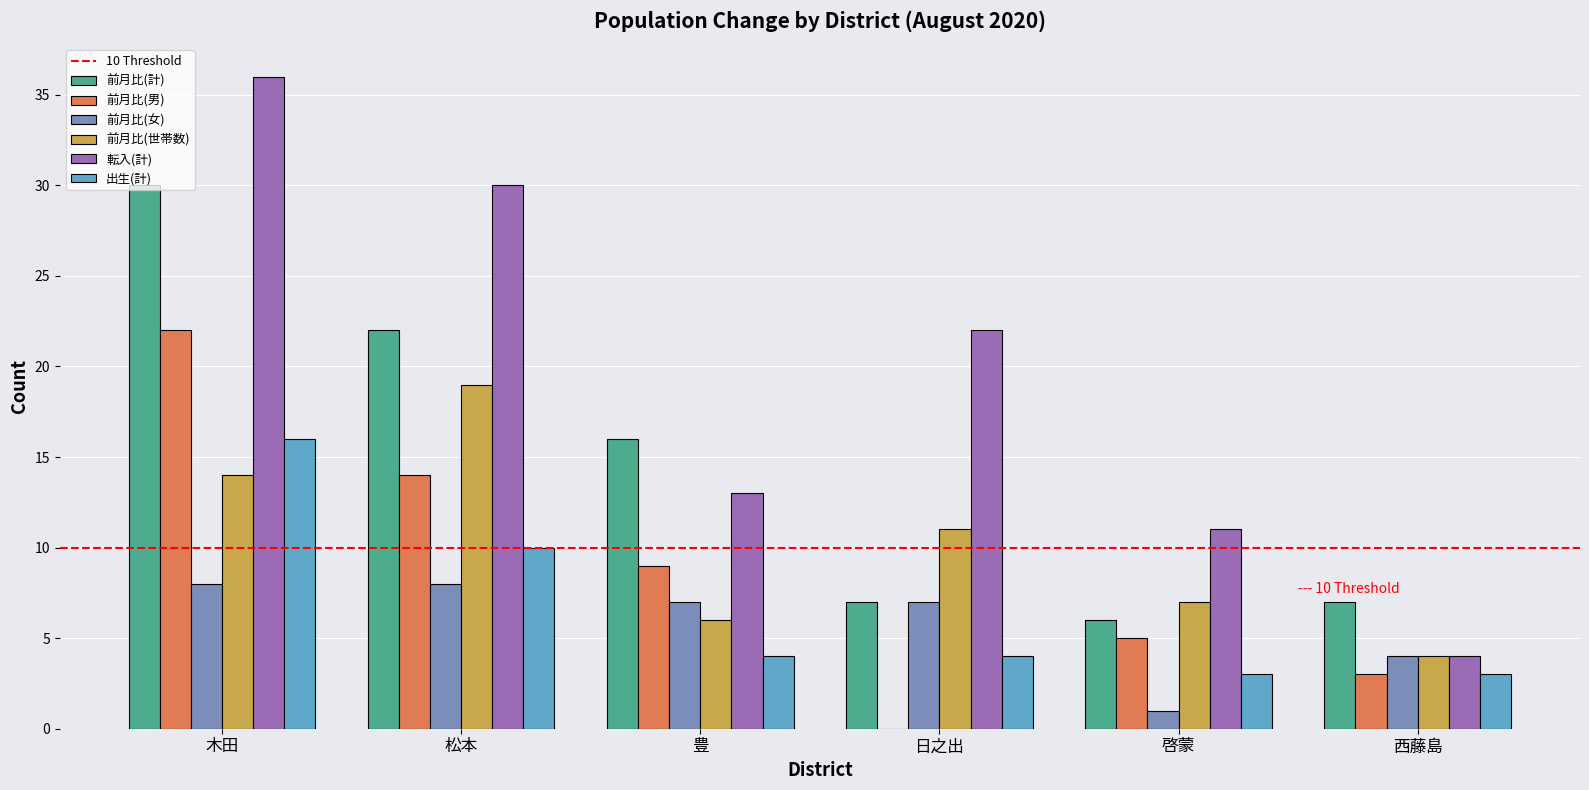

Reading left to right, list all the values displayed in this chart.

前月比(計): 木田=30	松本=22	豊=16	日之出=7	啓蒙=6	西藤島=7
前月比(男): 木田=22	松本=14	豊=9	日之出=0	啓蒙=5	西藤島=3
前月比(女): 木田=8	松本=8	豊=7	日之出=7	啓蒙=1	西藤島=4
前月比(世帯数): 木田=14	松本=19	豊=6	日之出=11	啓蒙=7	西藤島=4
転入(計): 木田=36	松本=30	豊=13	日之出=22	啓蒙=11	西藤島=4
出生(計): 木田=16	松本=10	豊=4	日之出=4	啓蒙=3	西藤島=3